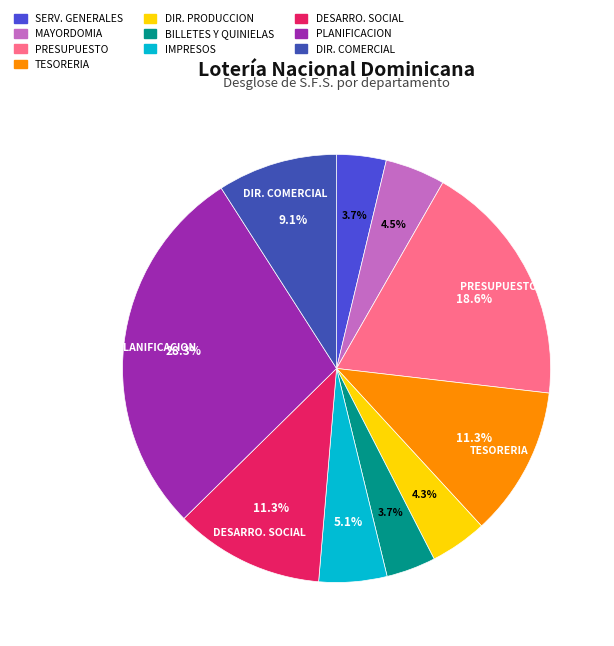

To the nearest percent, what is the difference between the largest and smallest slice percentages?

25%